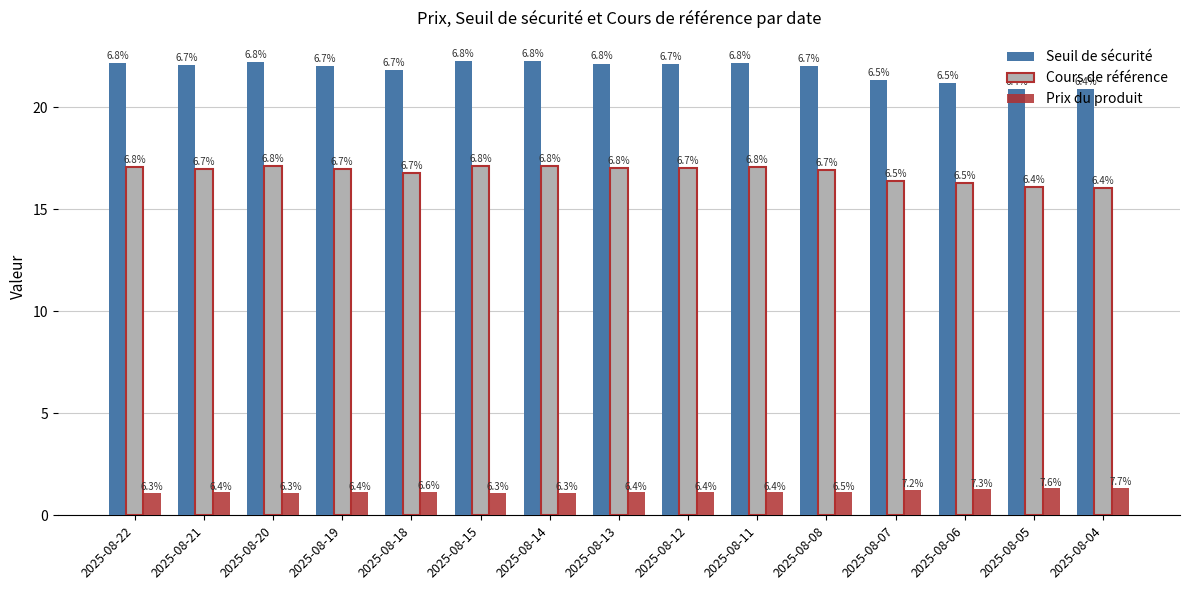

Are the bars horizontal?

No